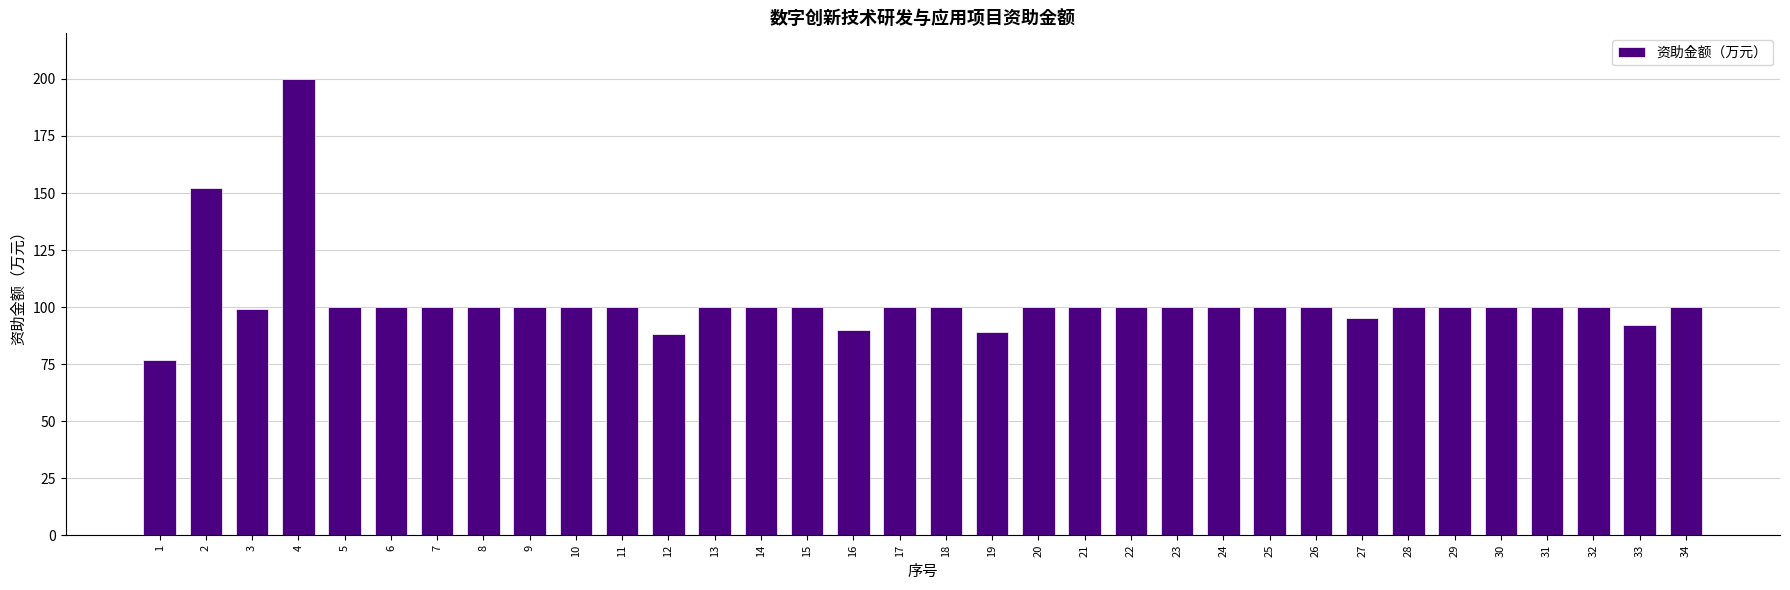

What is the difference between the second highest and second lowest values?

64